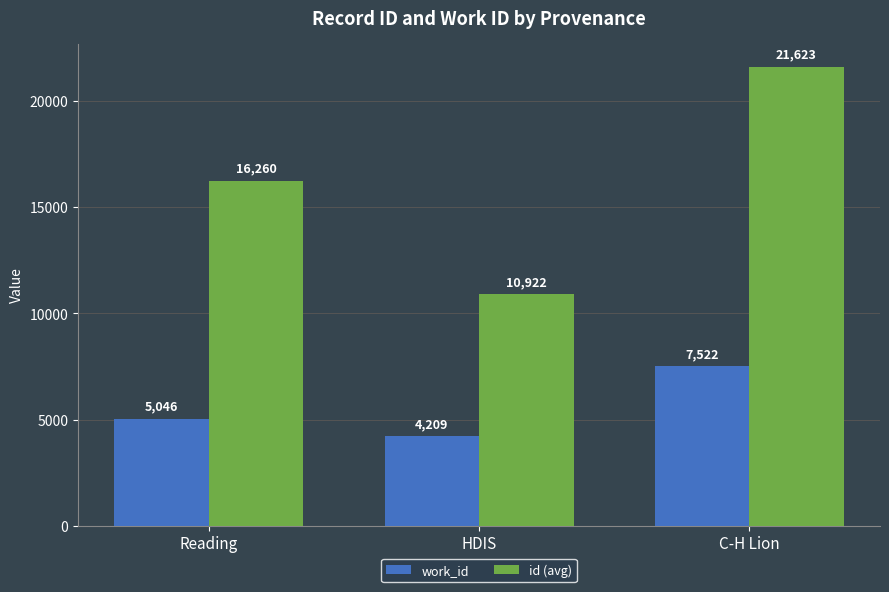

What is the minimum value for id (avg)?

10922.0